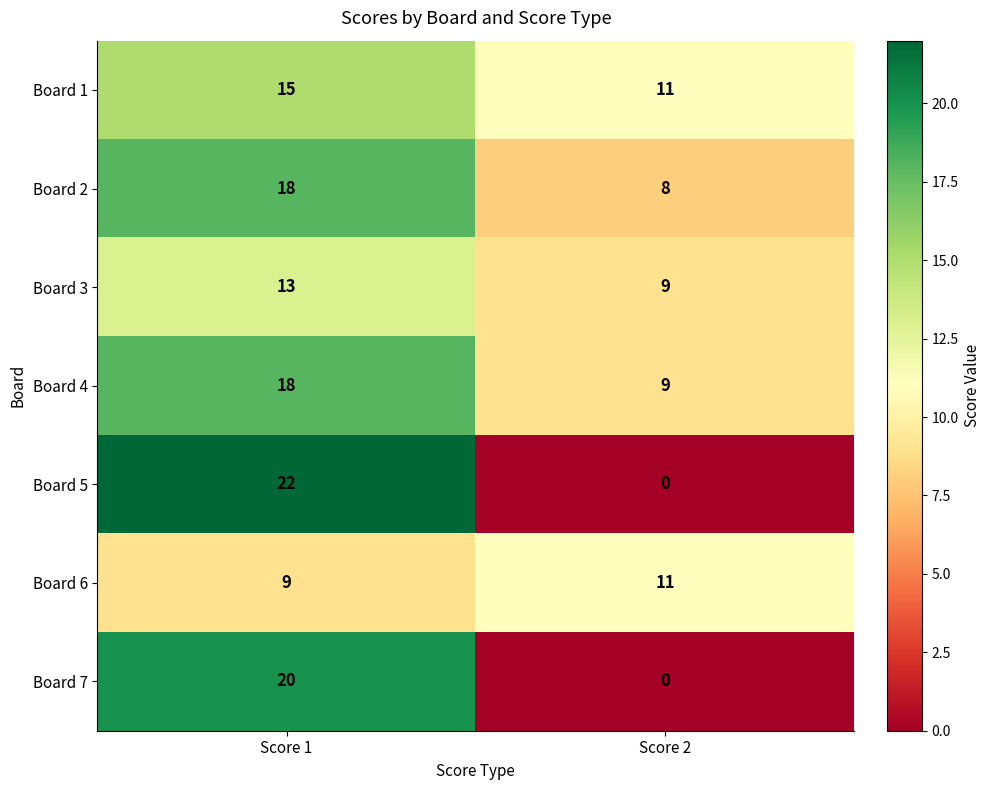

The Board 4 series shows 16 at Score 2. True or false?

False